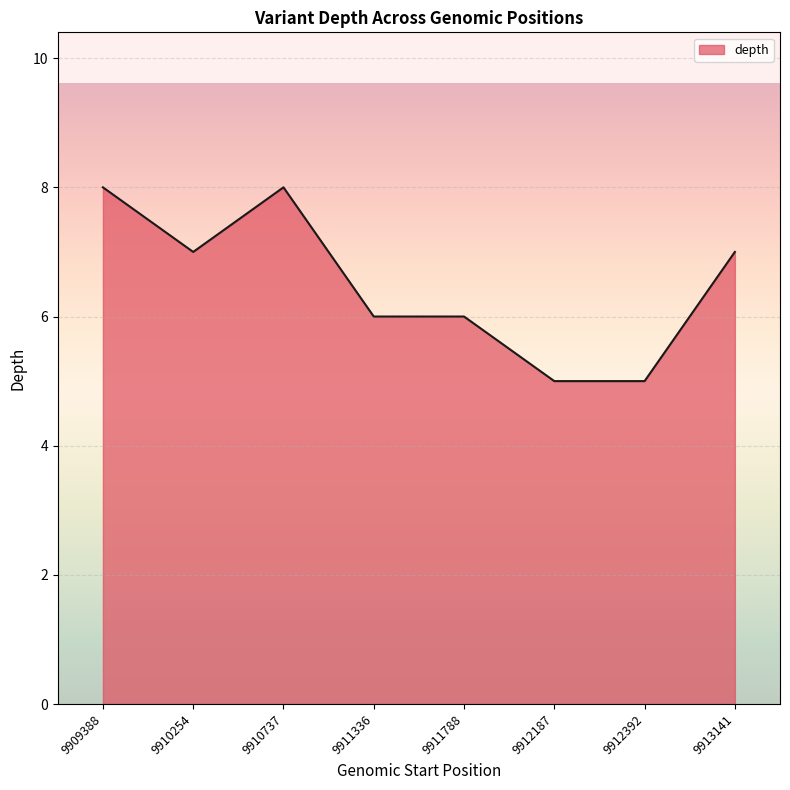

What is the difference between the values at 9910737 and 9911336?

2